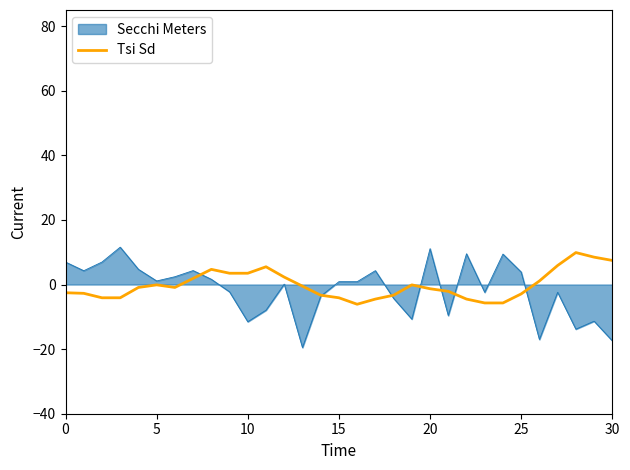

Which series has the largest range (max minus min)?

Secchi Meters